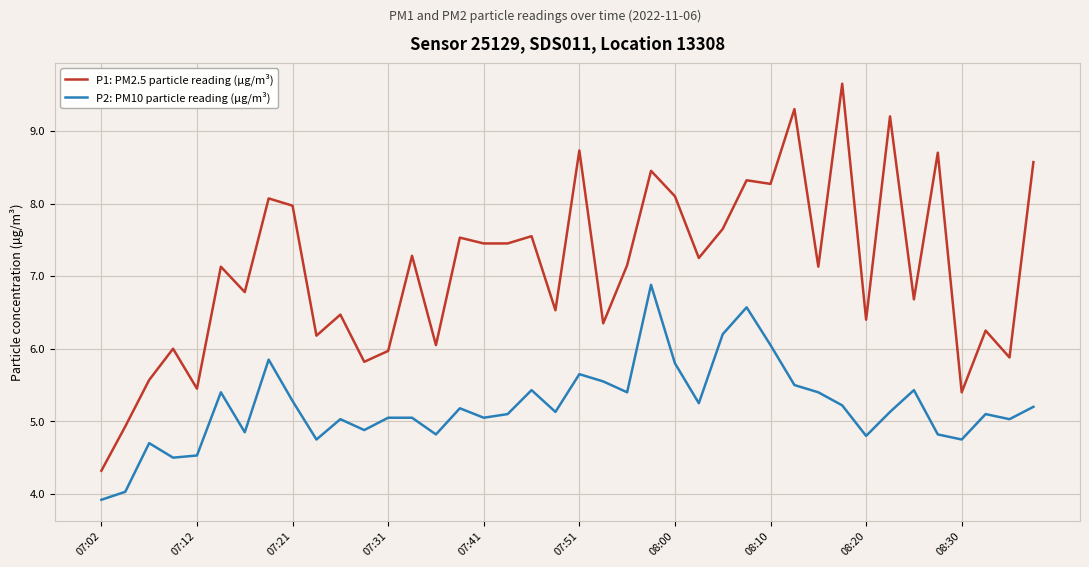

True or false: P2: PM10 particle reading (µg/m³) has more than 0 interior local peaks.

True